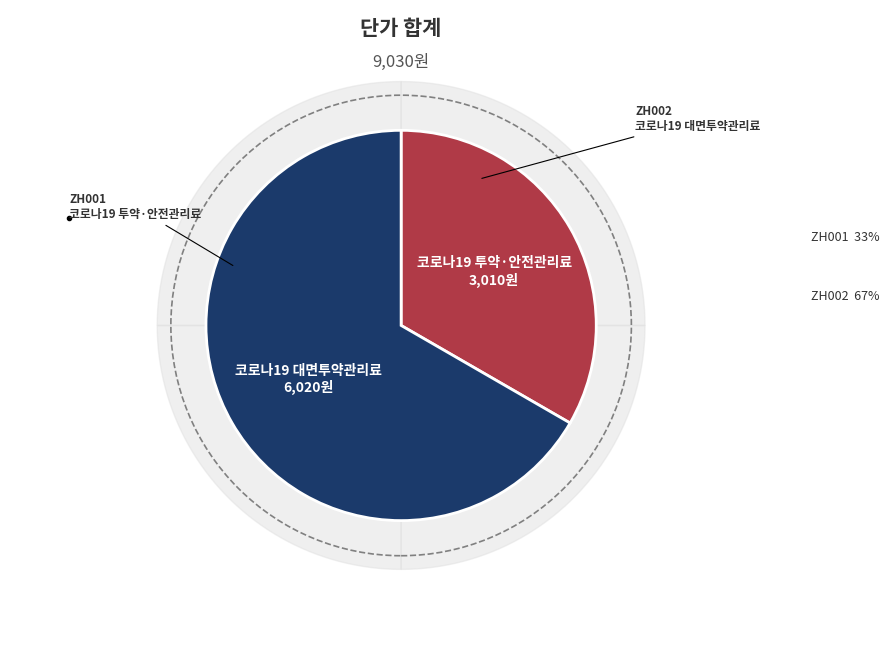

What percentage is NOT represented by ZH001?

66.7%